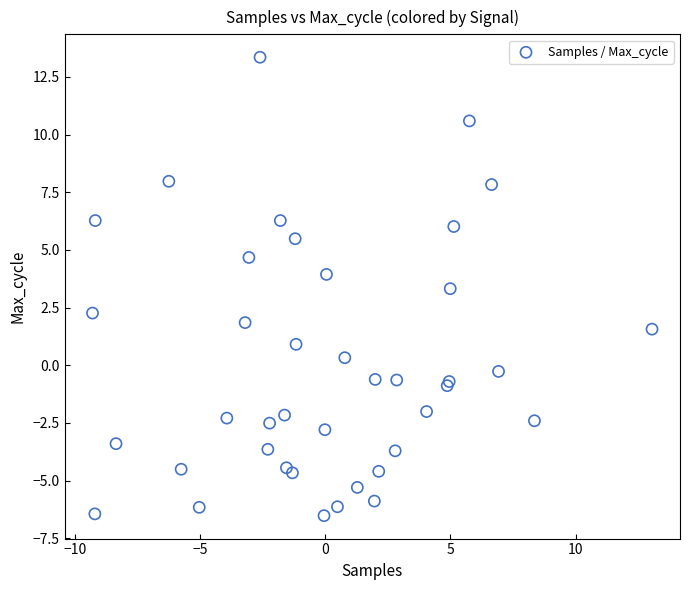

What Y value in the scatter plot is closest to 3?

3.3